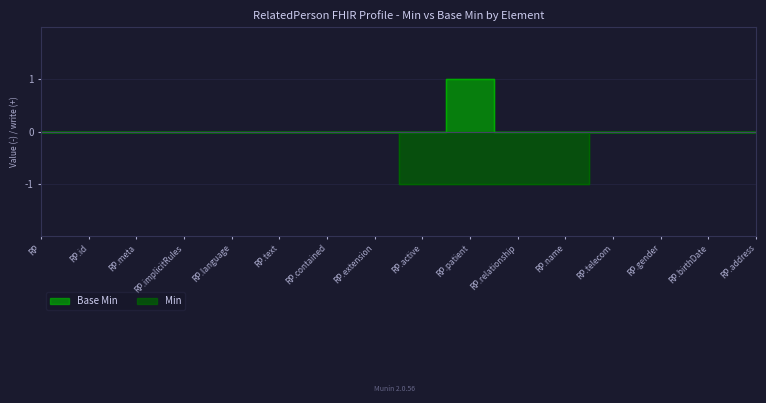

Which series has the largest range (max minus min)?

Base Min